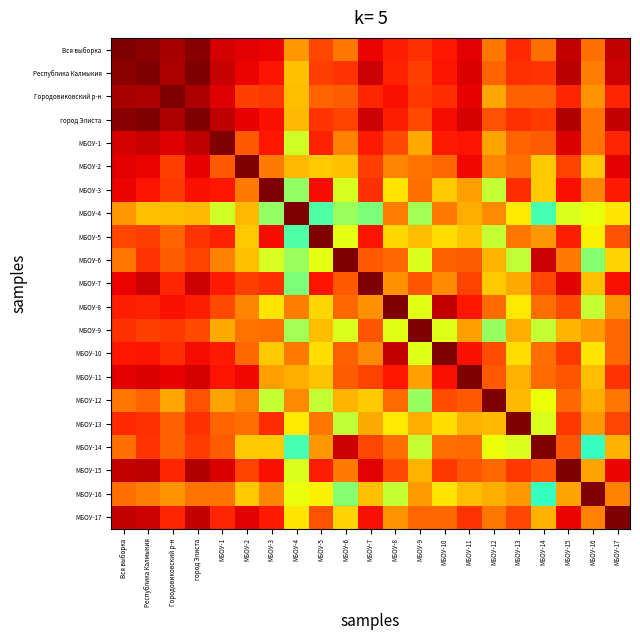

Which category has the highest value across all series?

МБОУ-3